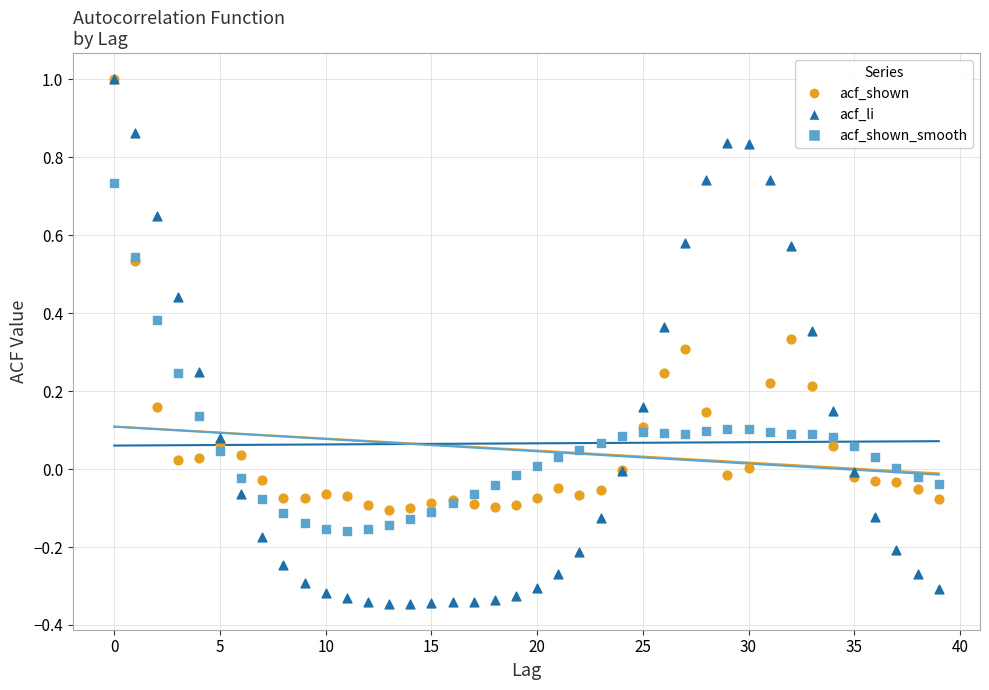

What are all the series names shown in the legend?

acf_shown, acf_li, acf_shown_smooth